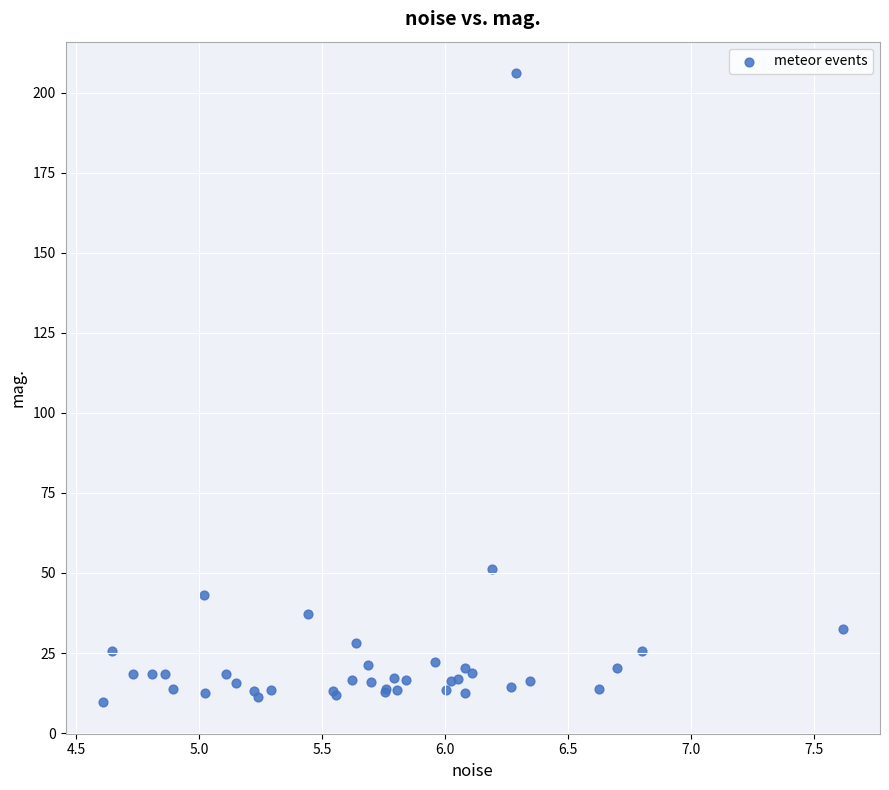

What Y value in the scatter plot is closest to 107?

51.1